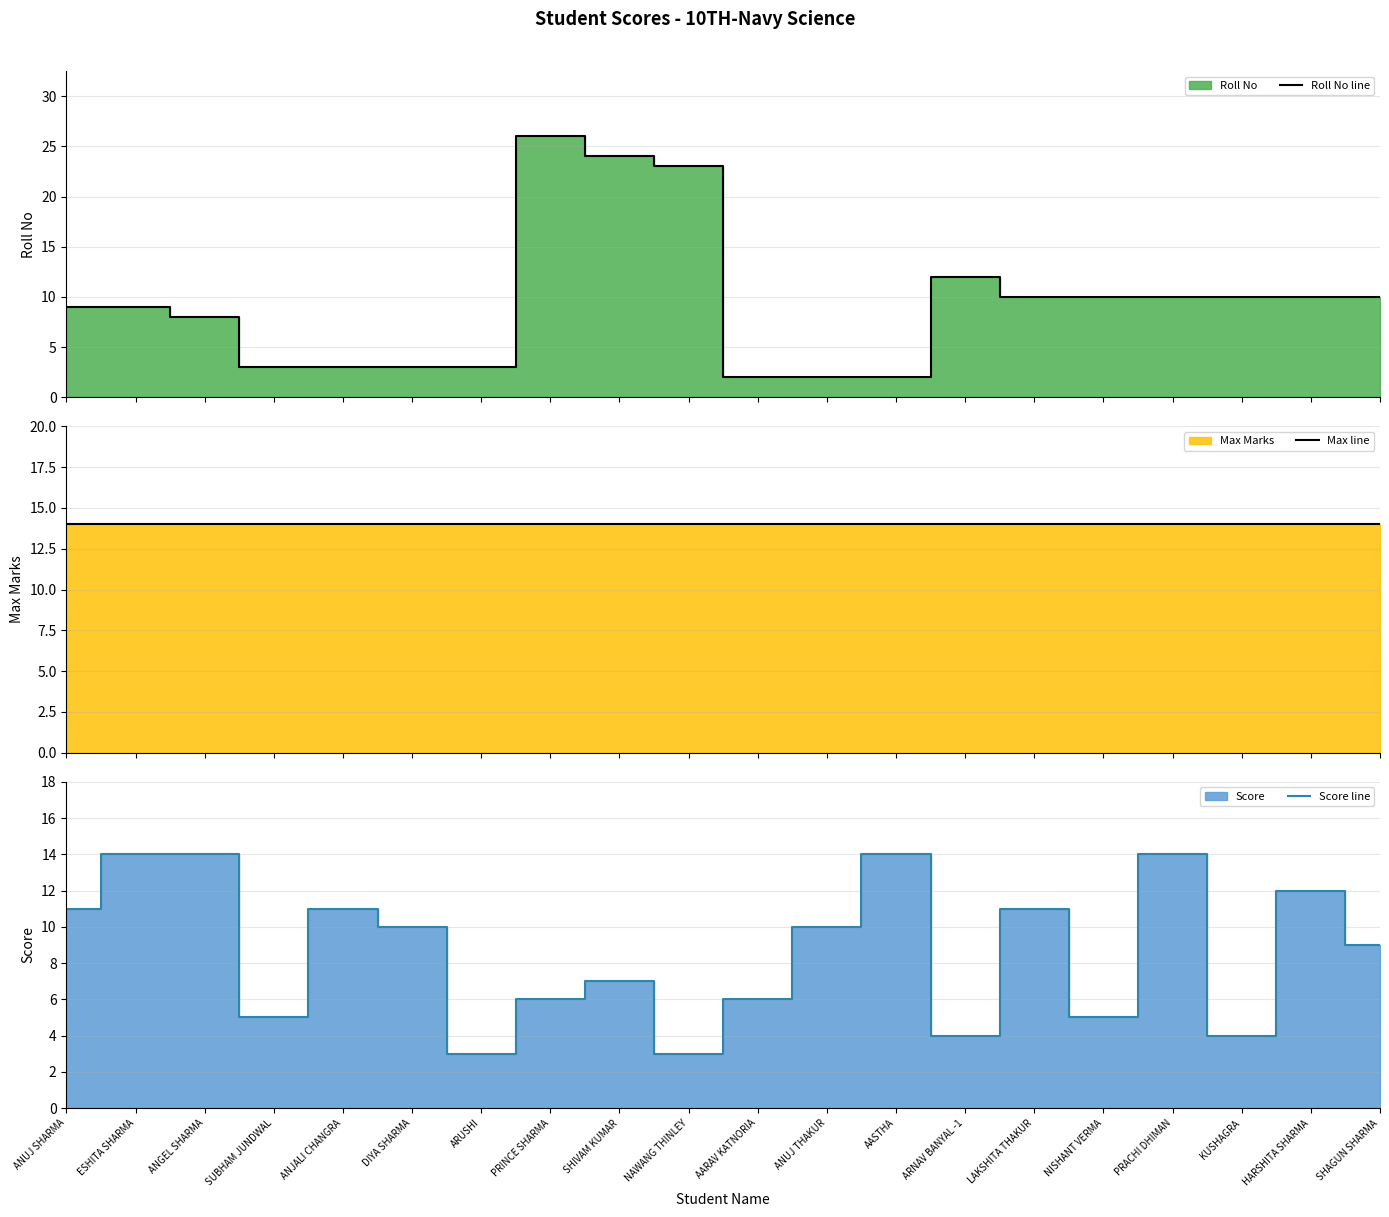

Which category has the lowest value in the Roll No line series?

AARAV KATNORIA